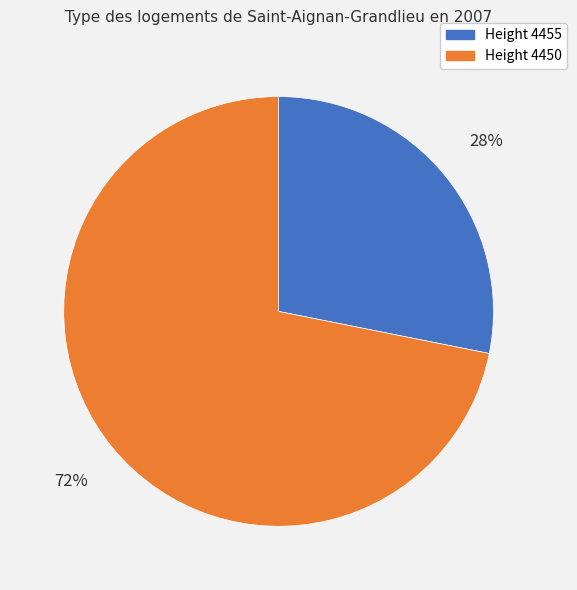

How many slices are in this pie chart?

2